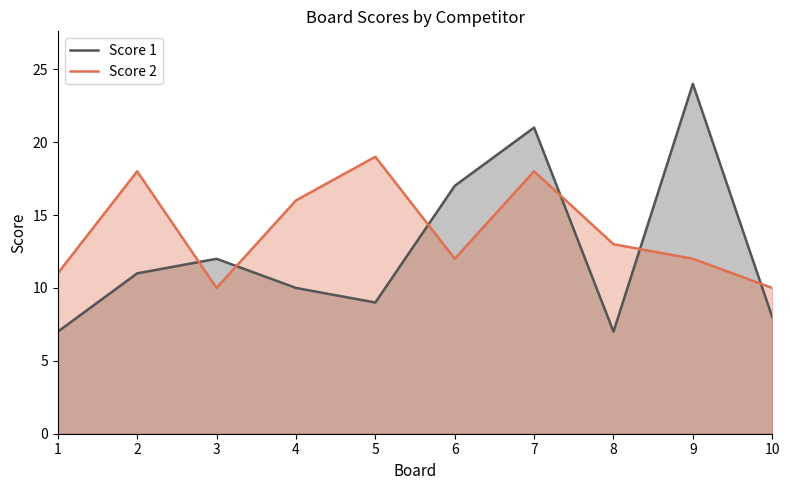

True or false: Score 1 has a value of 2 at 8.

False